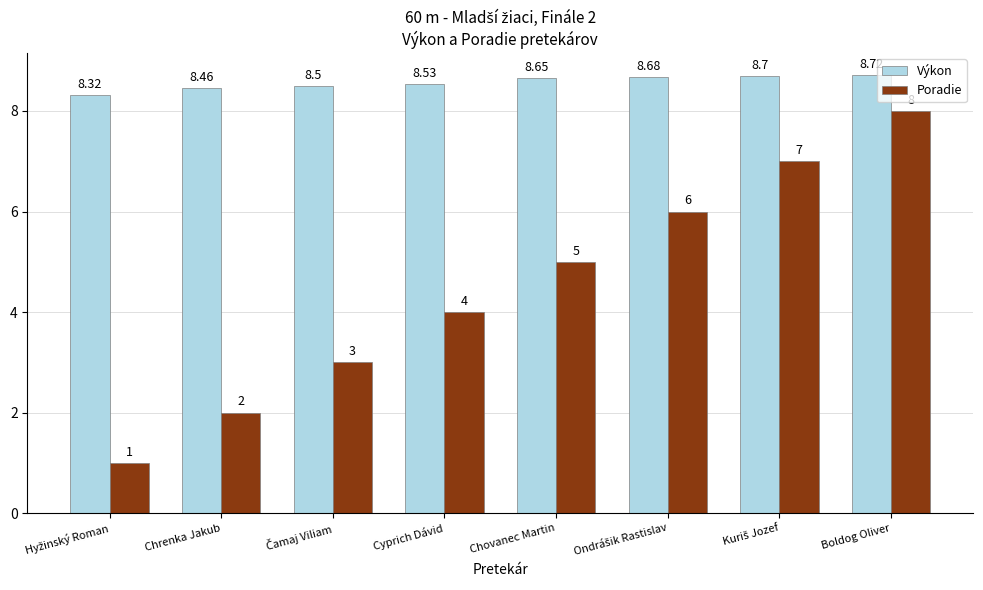

What is the lowest value of the Poradie series?

1.0